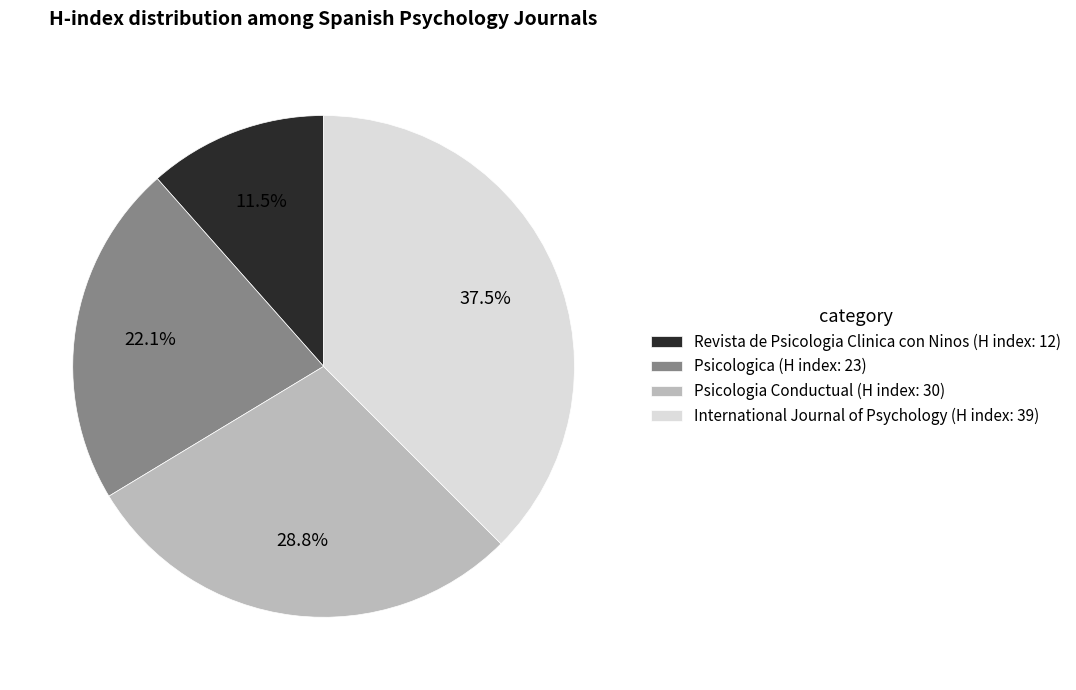

What percentage is the Psicologica (H index: 23) slice, to the nearest percent?

22%